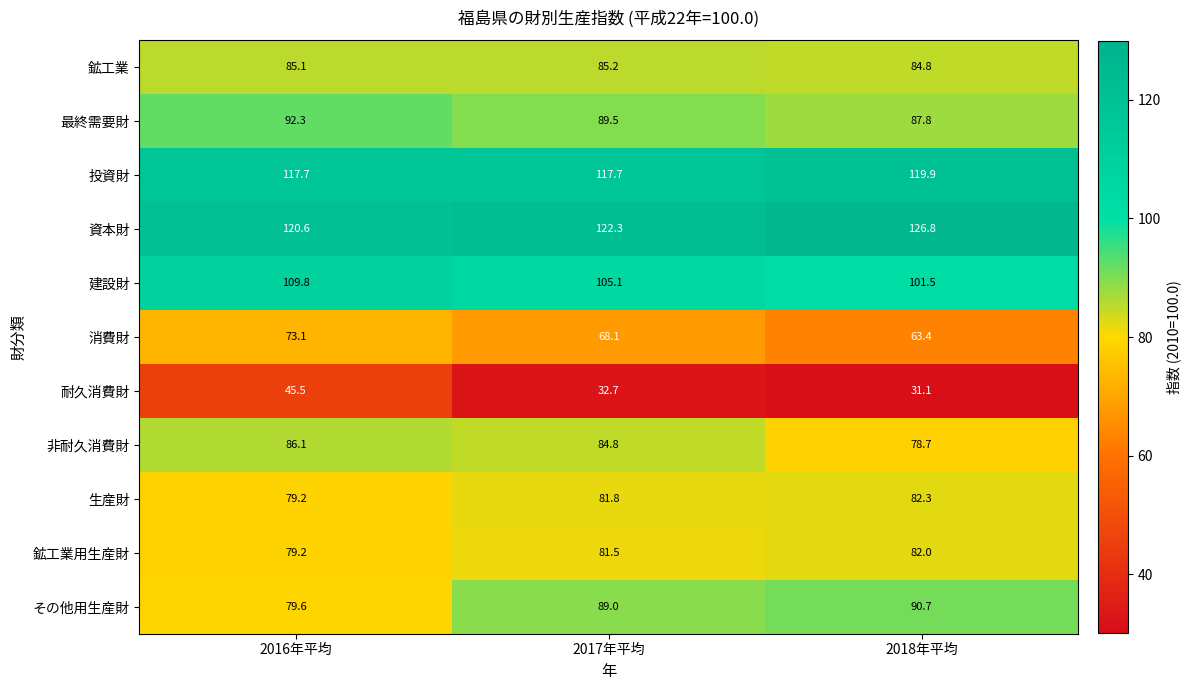

True or false: 建設財 has a value of 109.8 at 2016年平均.

True